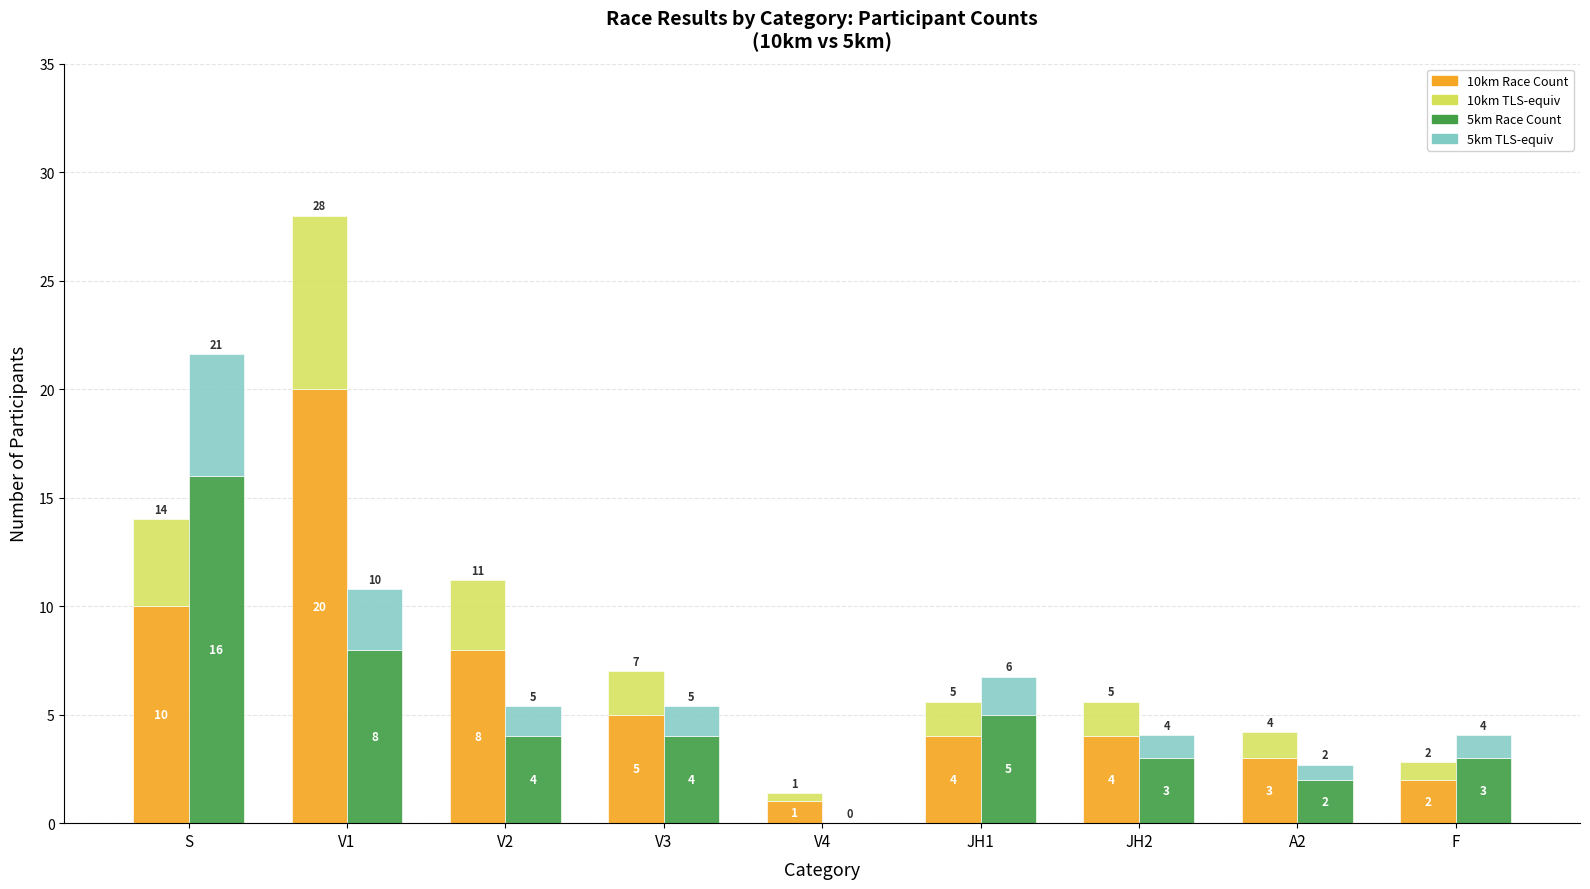

What is the sum of the 5km (TLS equiv) values at V4 and V1?

2.8